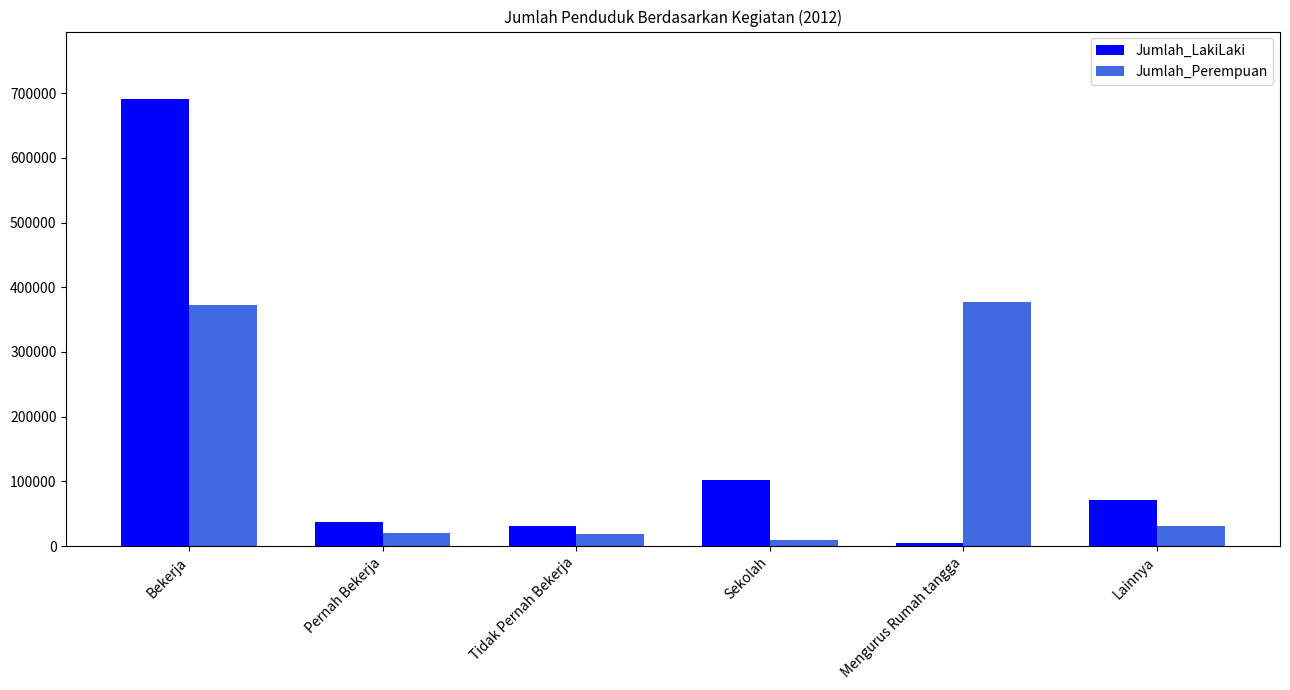

How many bars are there in total?

12